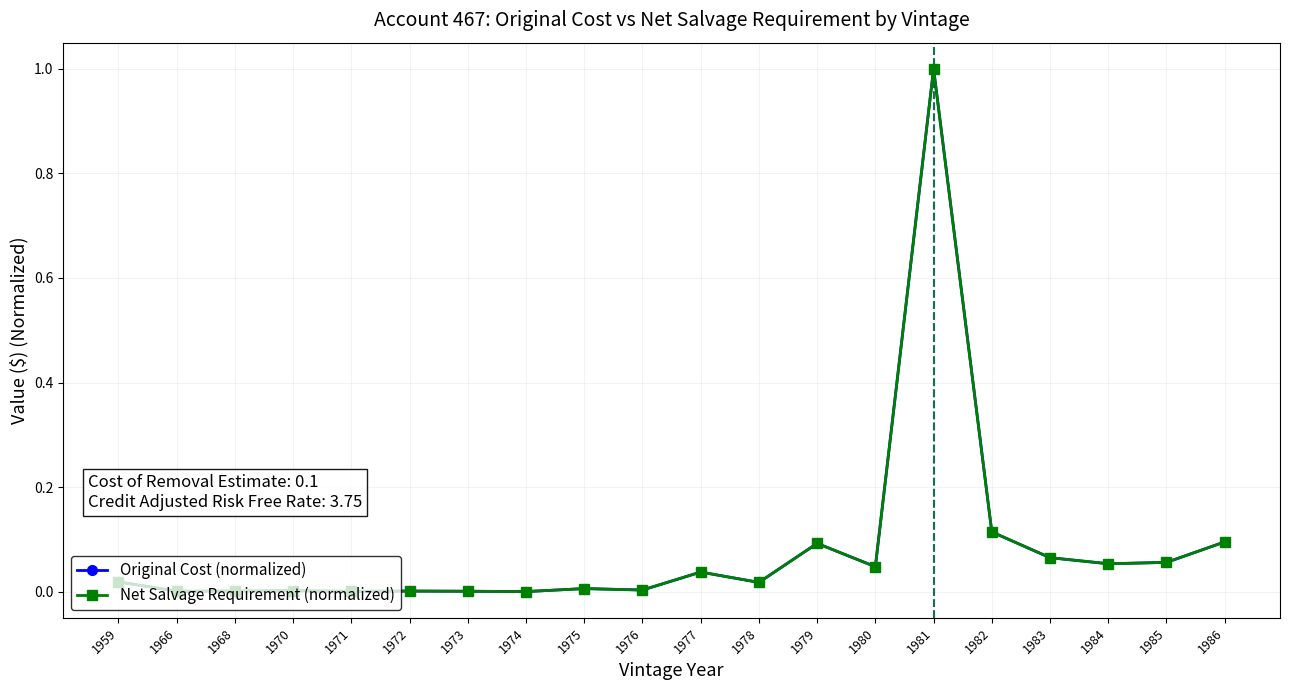

Where is Original Cost (normalized) nearest to the value 0?

1974